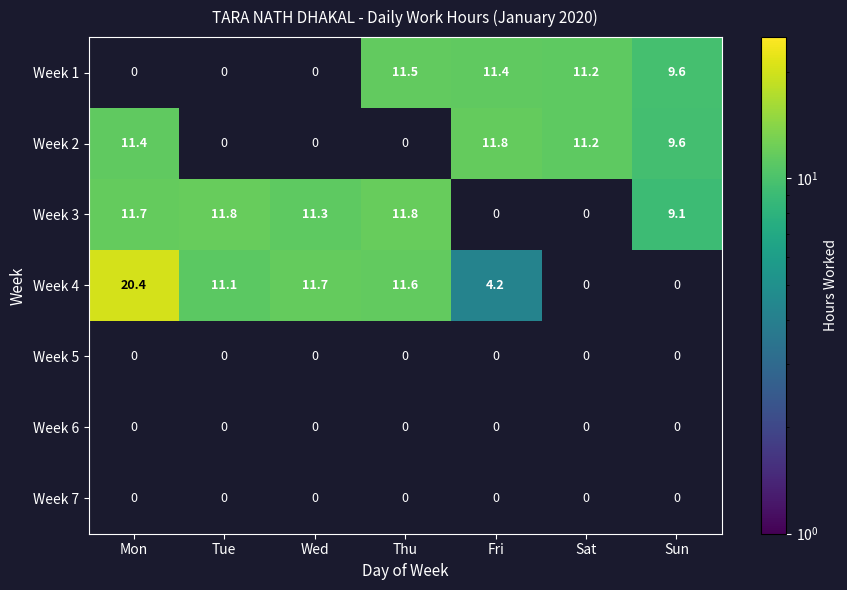

Count the number of categories in the chart.

7